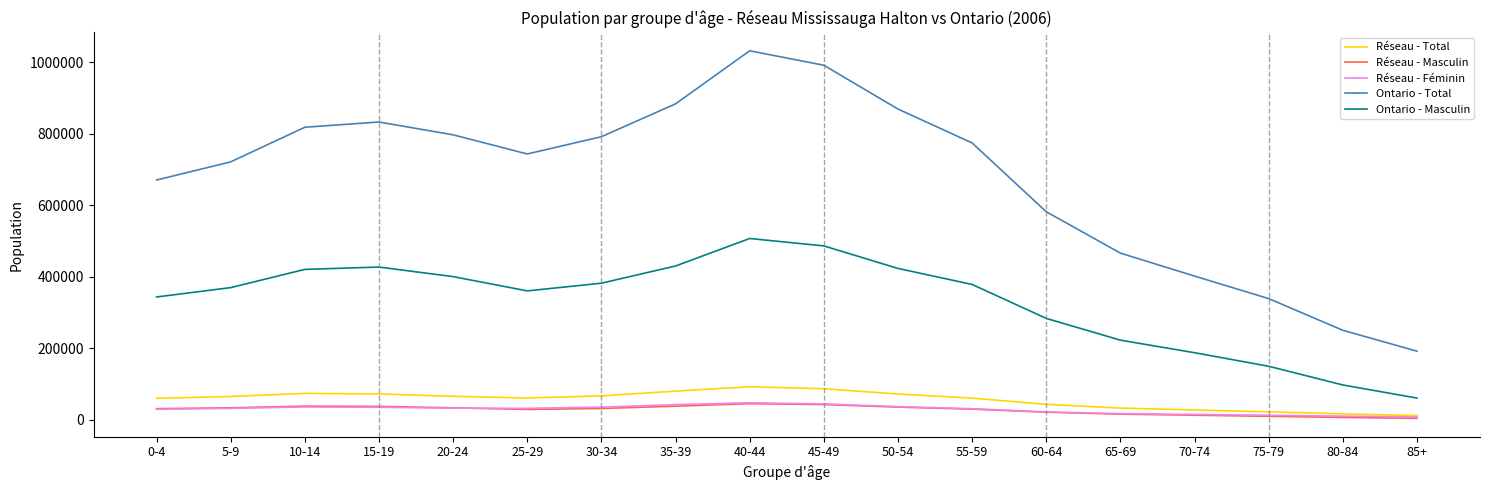

Is the value of Ontario - Total at 55-59 greater than the value of Réseau - Masculin at 10-14?

Yes